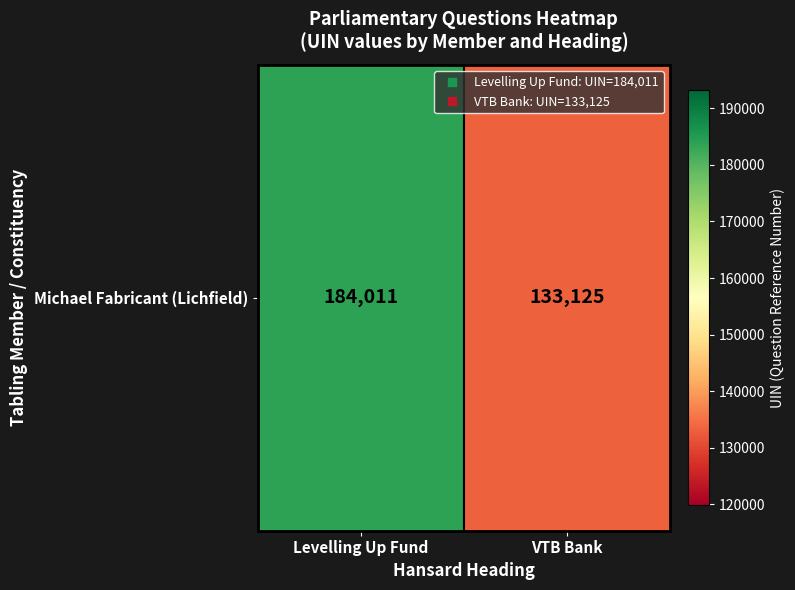

Rank the categories by value from lowest to highest.

VTB Bank, Levelling Up Fund